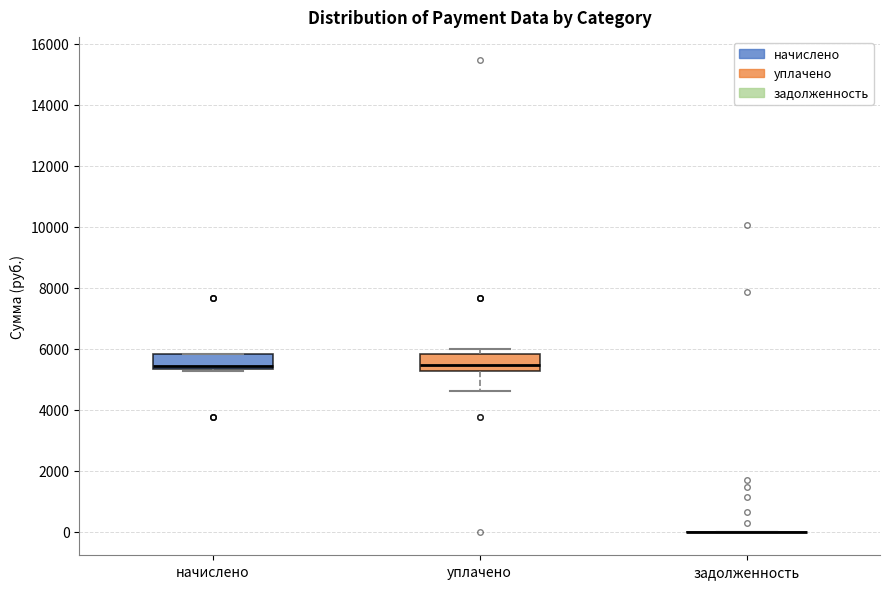

Reading left to right, read every box against the y-axis: the position of its median line, the range the box covers, and the ends of its whiskers. The values are not printed on the chart, so give them approximately, as read against the axis.

начислено: median 5400 (just above the box's lower edge), box 5400 to 5800, whiskers 5200 to 5800
уплачено: median 5400, box 5200 to 5800, whiskers 4600 to 6000
задолженность: box collapsed to a line at 0, whiskers 0 to 0